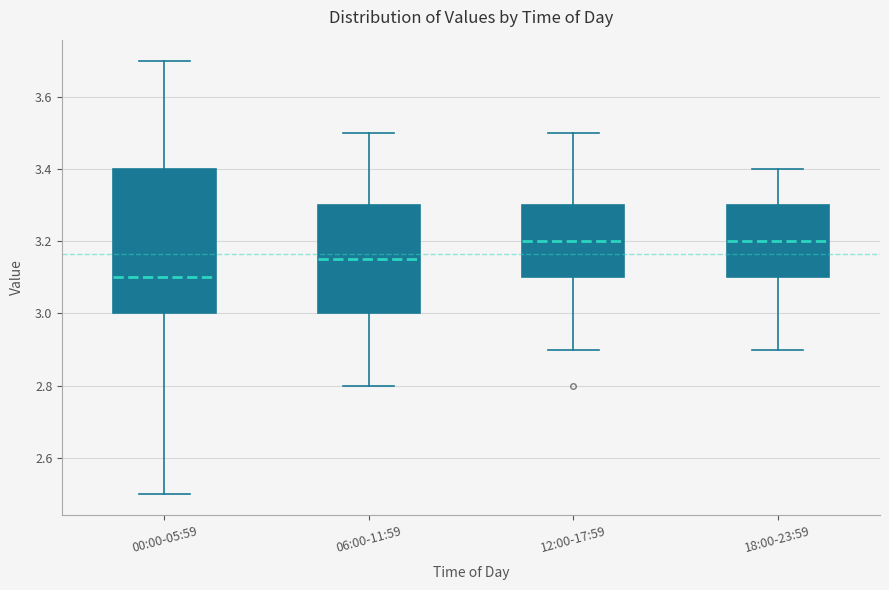

Reading left to right, read every box against the y-axis: the position of its median line, the range the box covers, and the ends of its whiskers. The values are not printed on the chart, so give them approximately, as read against the axis.

00:00-05:59: median 3.10, box 3.00 to 3.40, whiskers 2.50 to 3.70
06:00-11:59: median 3.16, box 3.00 to 3.30, whiskers 2.80 to 3.50
12:00-17:59: median 3.20, box 3.10 to 3.30, whiskers 2.90 to 3.50
18:00-23:59: median 3.20, box 3.10 to 3.30, whiskers 2.90 to 3.40